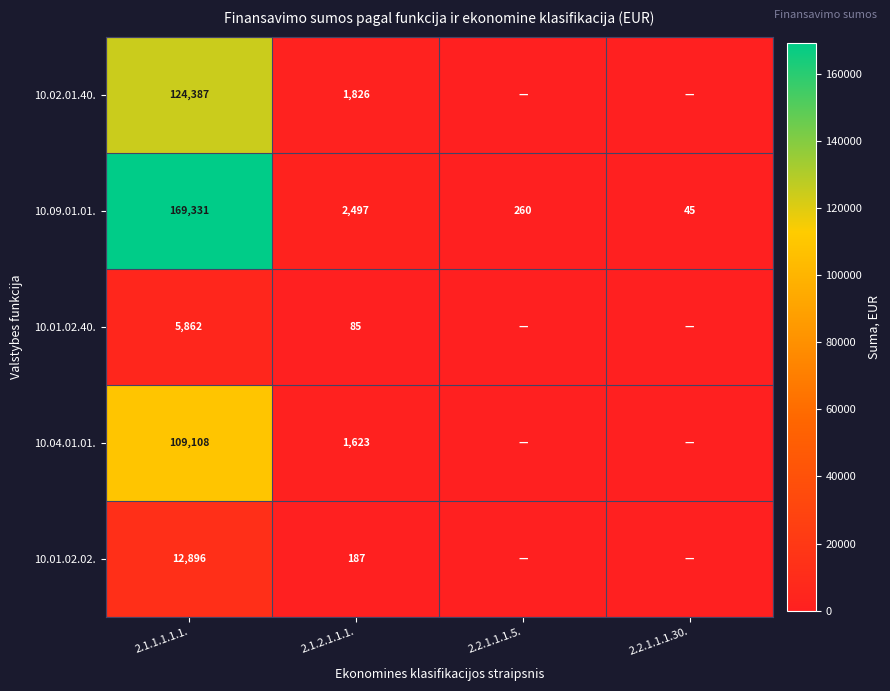

Read the 10.09.01.01. value at 2.1.2.1.1.1., to the nearest 10.

2500